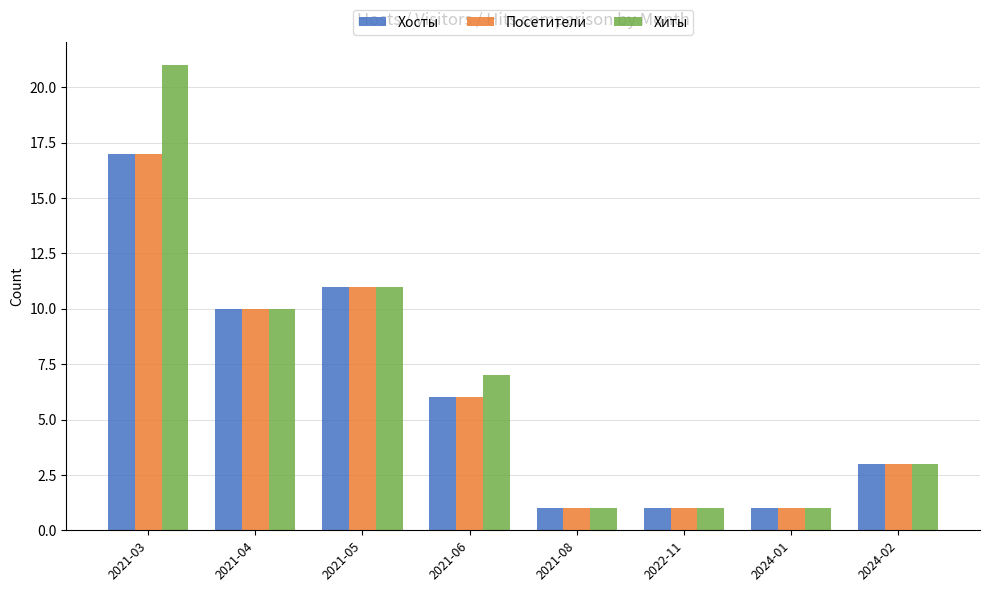

How many data points does each series have?

8